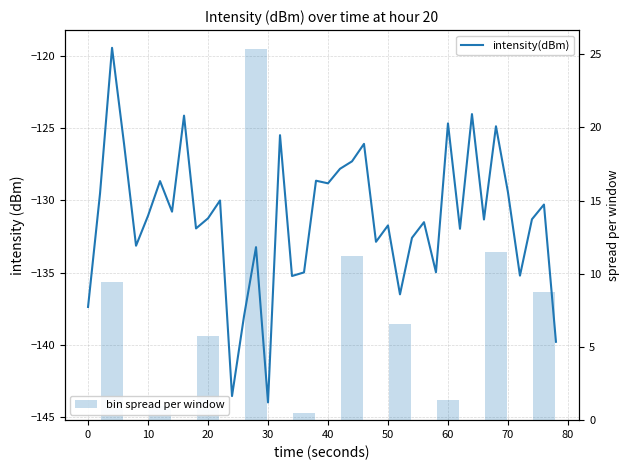

What is the difference between the second highest and second lowest values in the bin spread per window series?

10.5